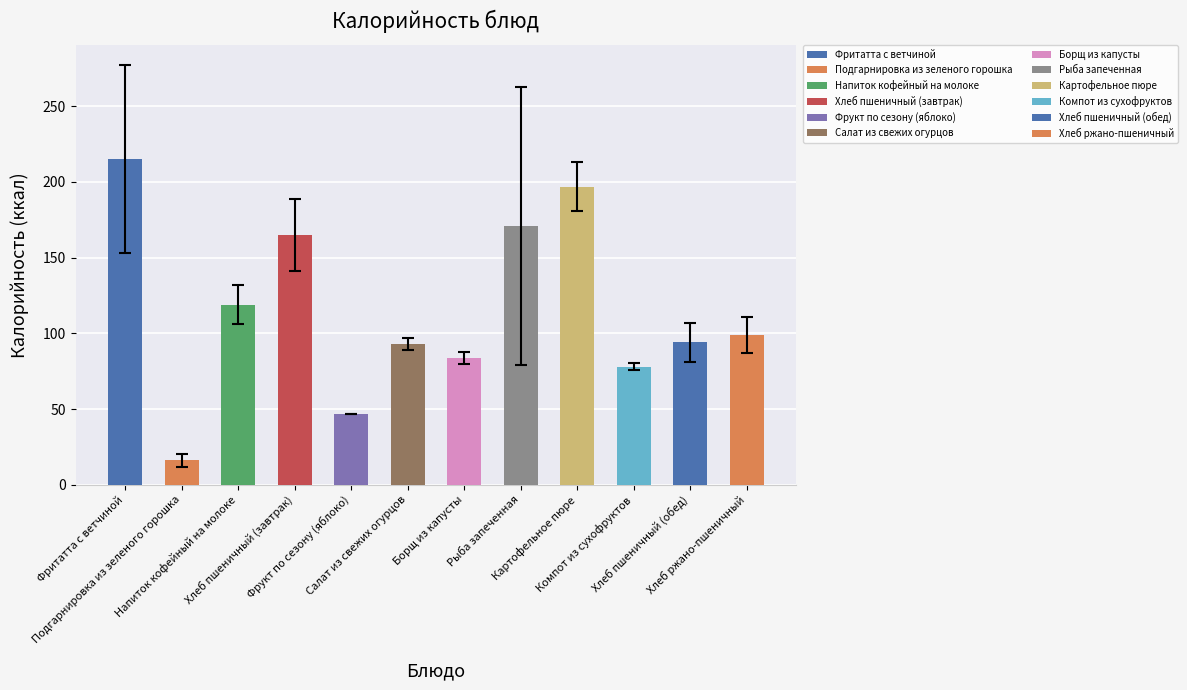

What is the label of the 6th bar from the right?

Борщ из капусты